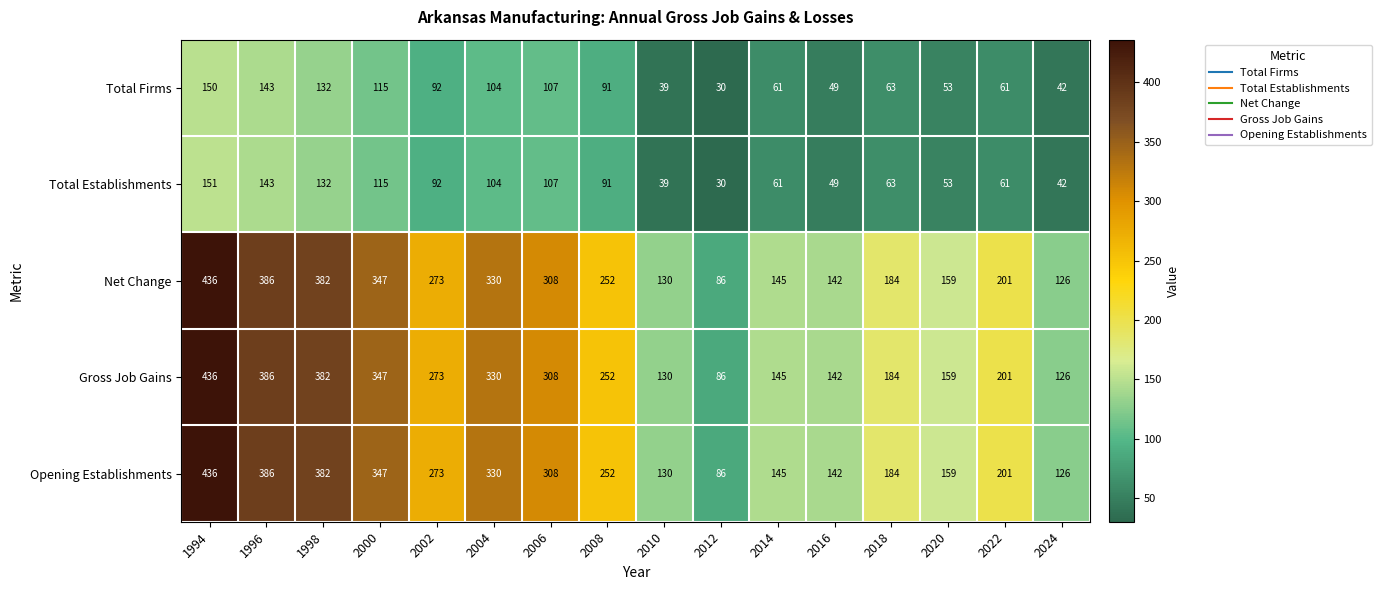

What is the average value of the Total Establishments series?

83